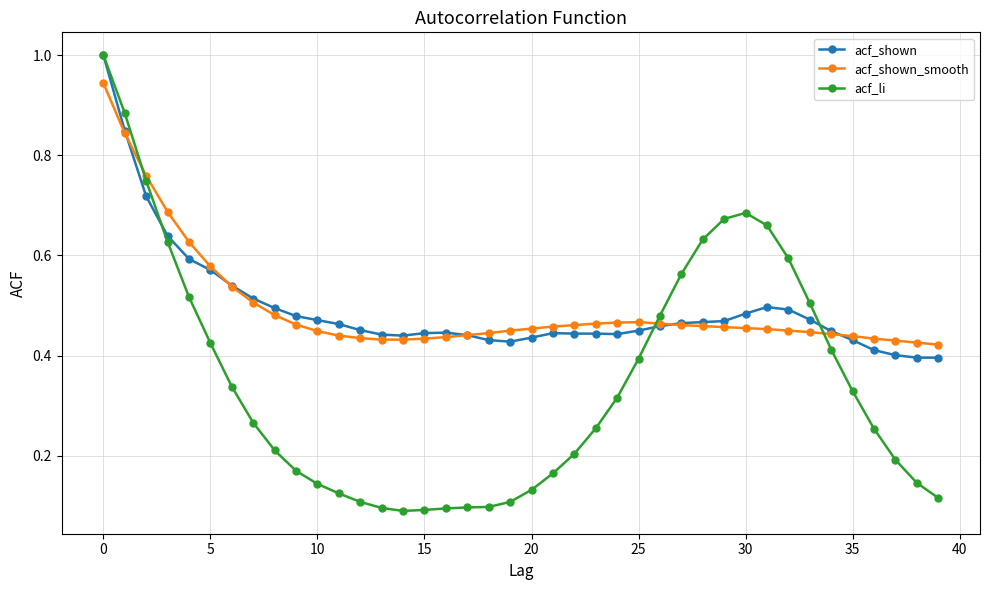

True or false: acf_shown has more than 2 interior local peaks.

True